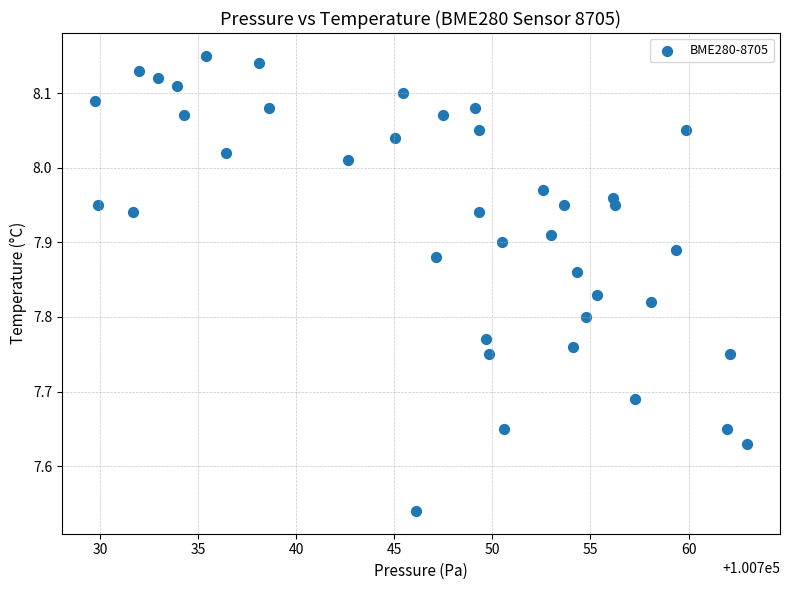

What is the range of X values (max minus min)?

33.3